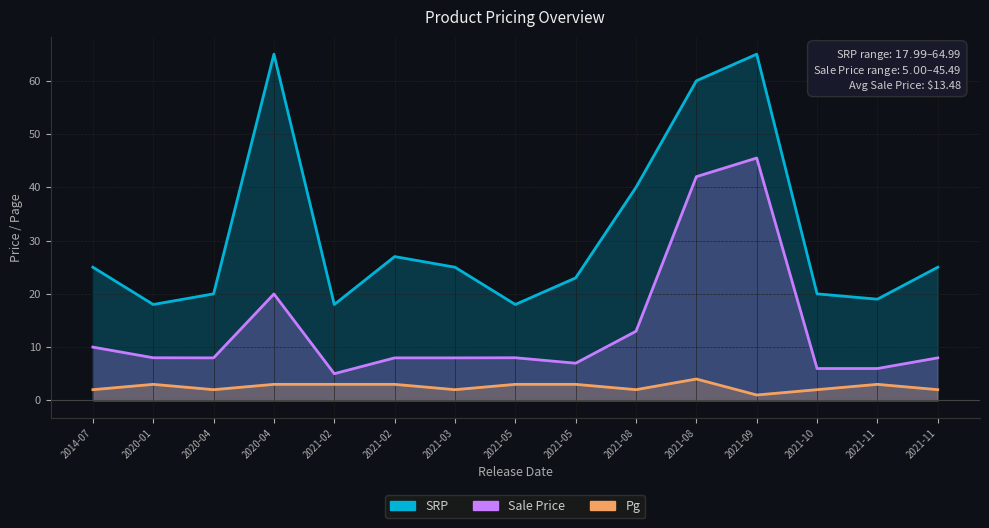

What is the spread (max minus min) of values at 2021-08-24?

56.0